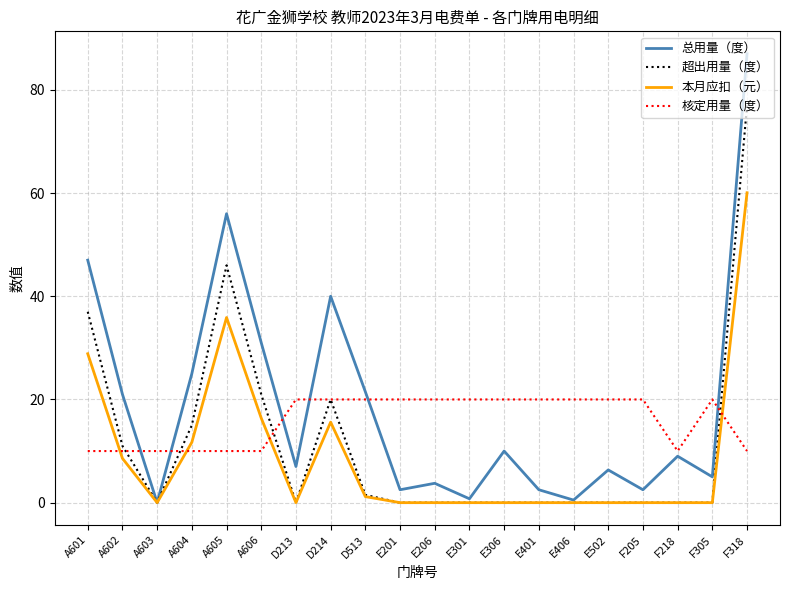

What is the difference between the second highest and second lowest values in the 核定用量（度） series?

10.0